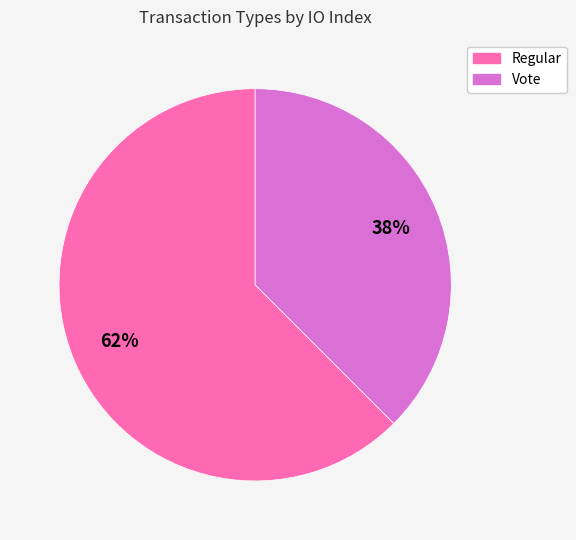

To the nearest percent, what is the average slice percentage?

50%